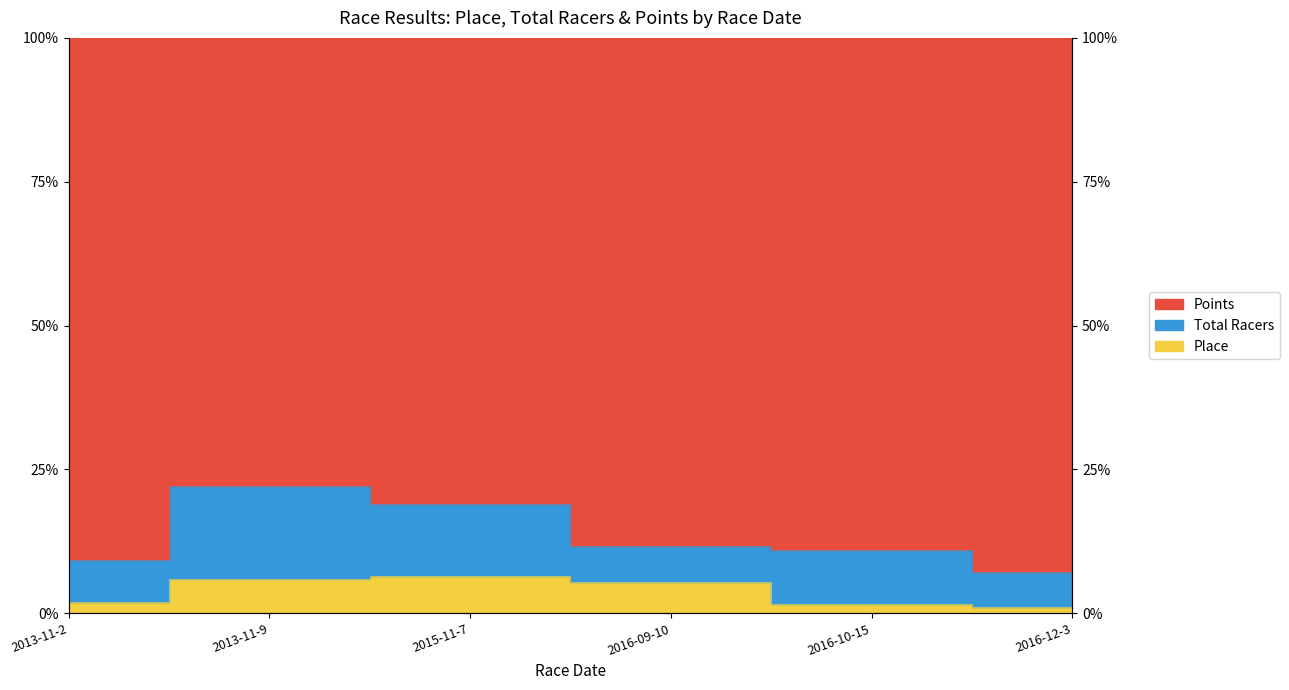

Between 2013-11-2 and 2016-10-15, which series saw the biggest shift?

Total Racers